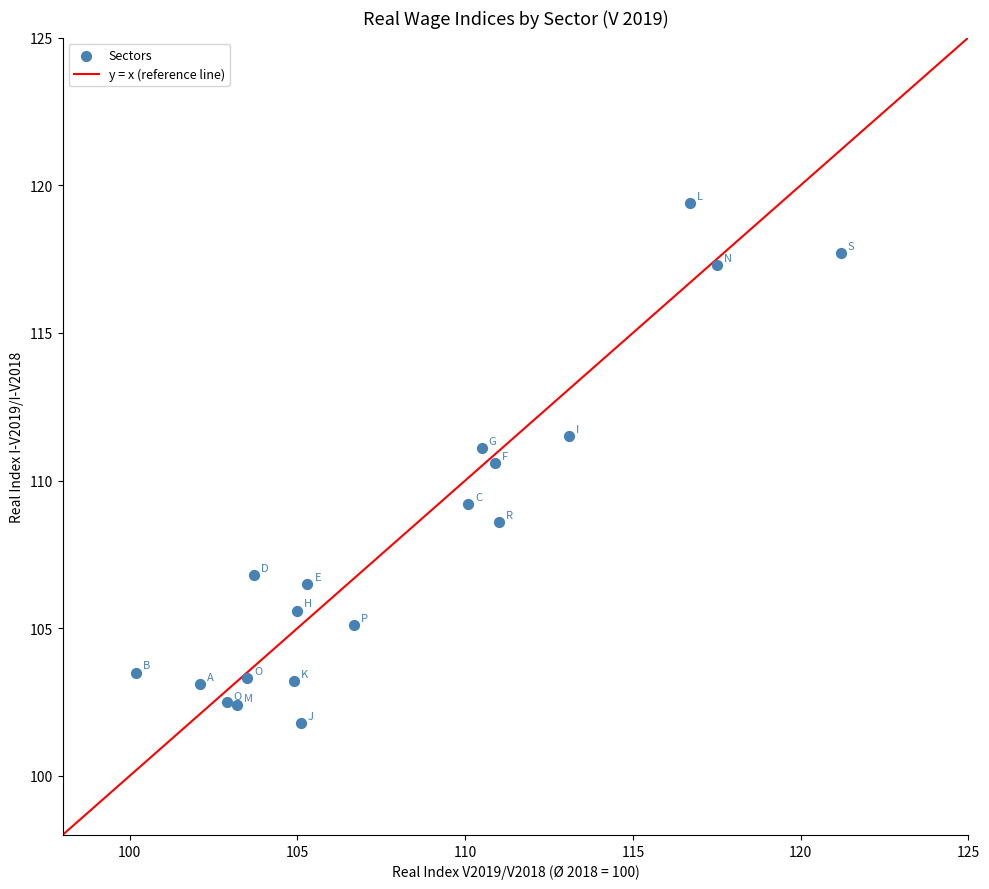

What is the range of X values (max minus min)?

21.0